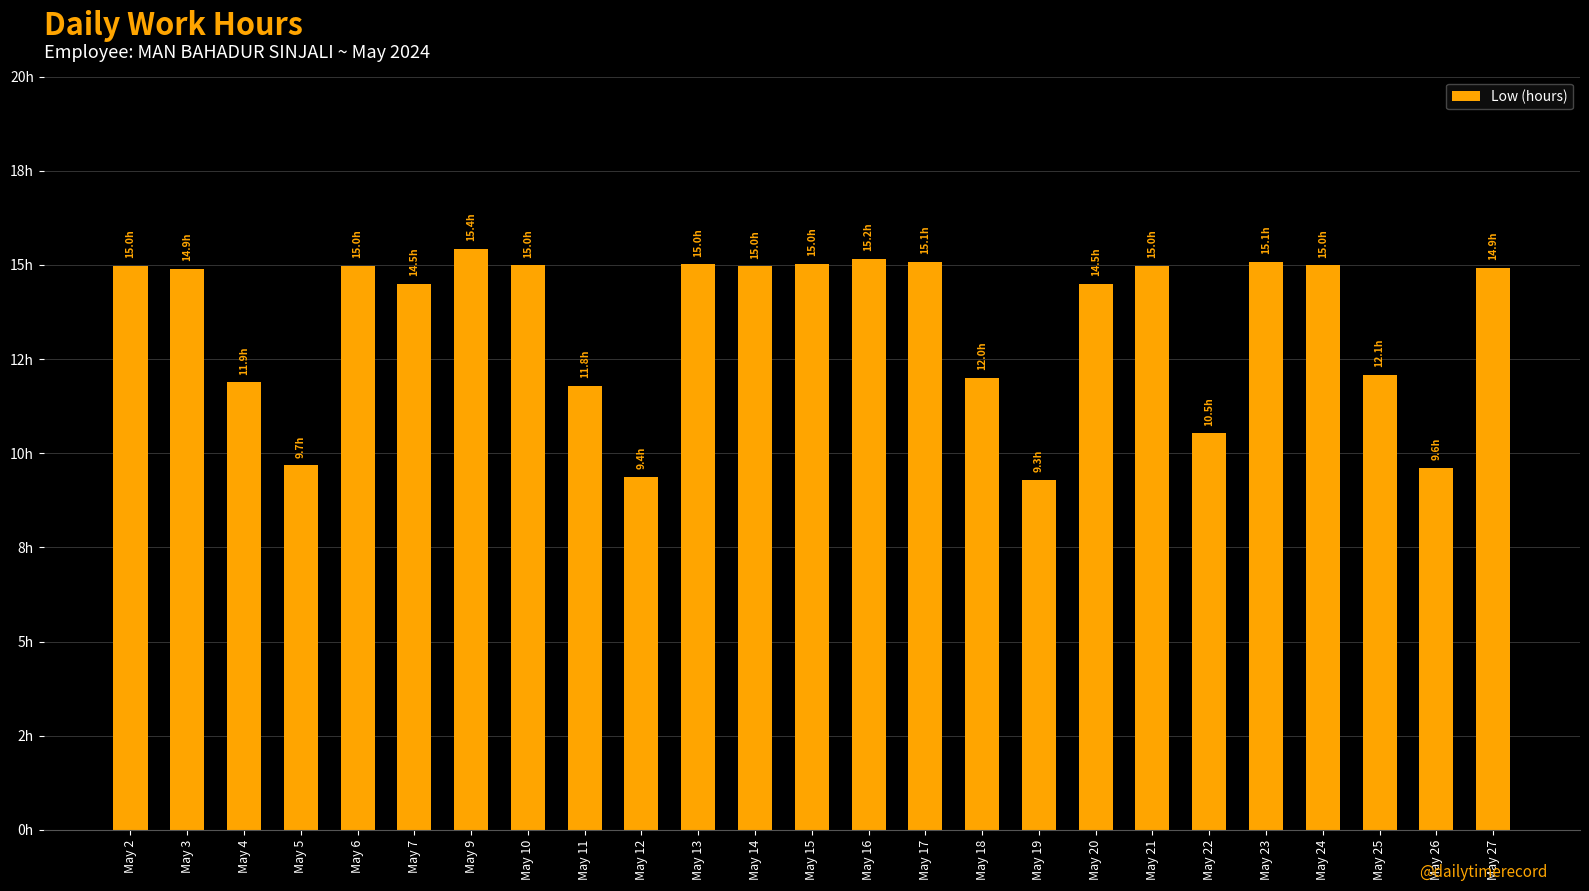

What is the value of the 18th bar from the left?

14.5